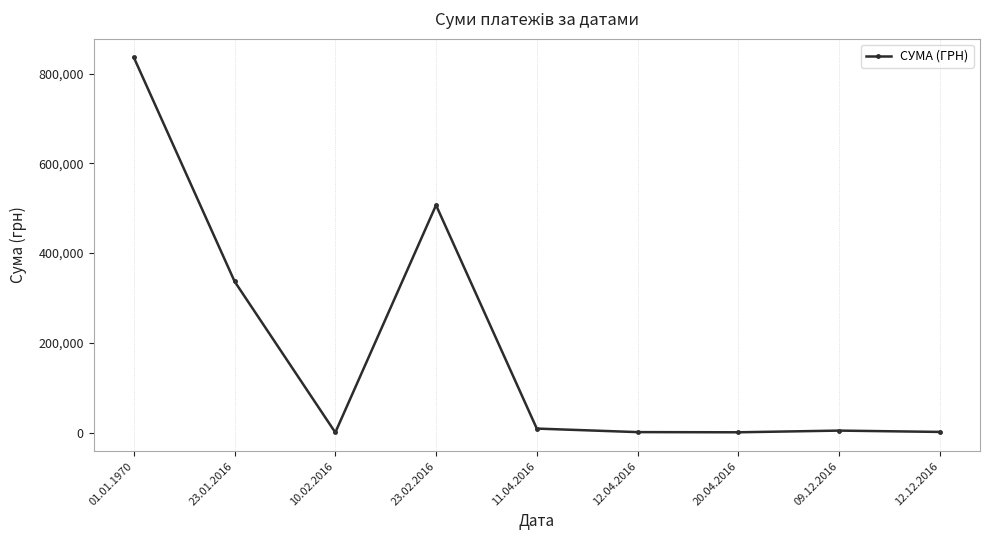

Where is the first local maximum?

23.02.2016